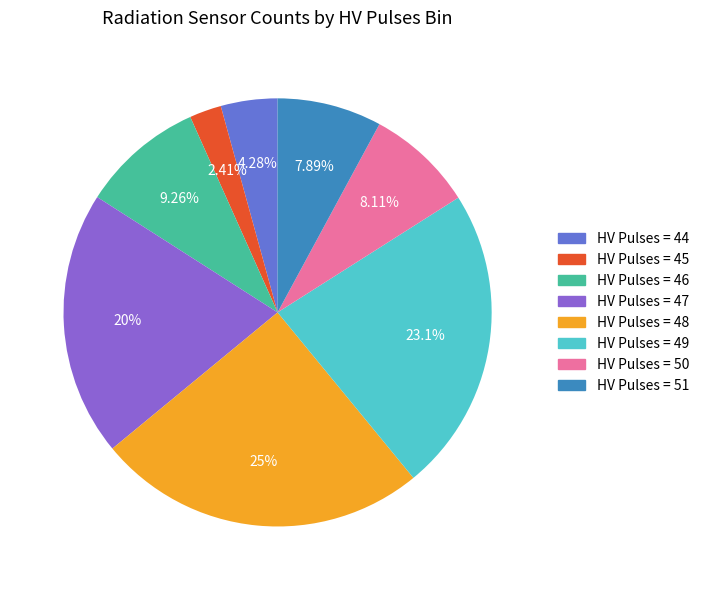

Does any single category account for the majority?

No